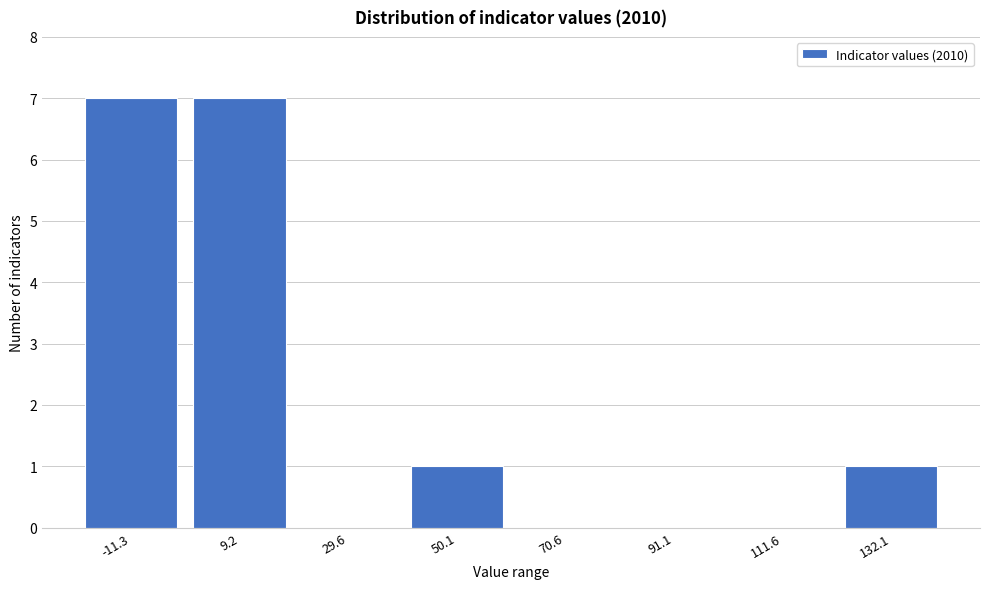

What is the sum of all values?

16